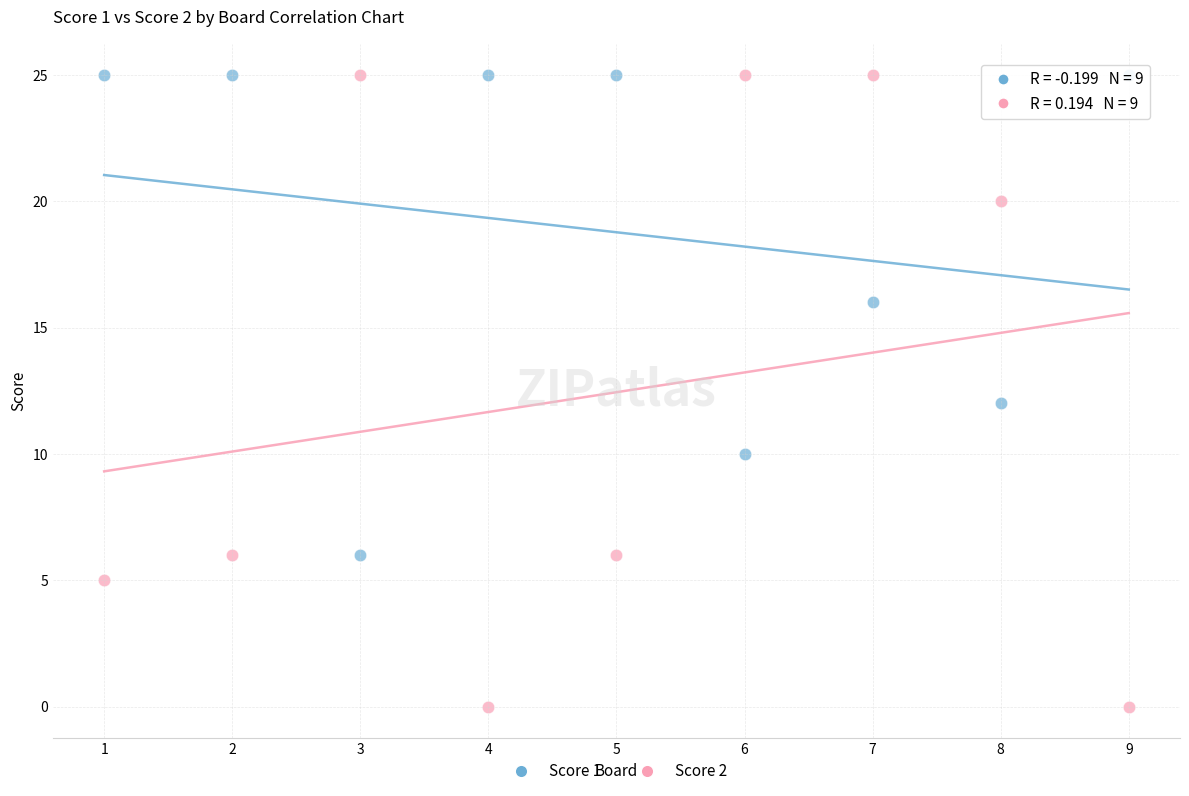

Which series reaches the minimum Y coordinate?

Score 2